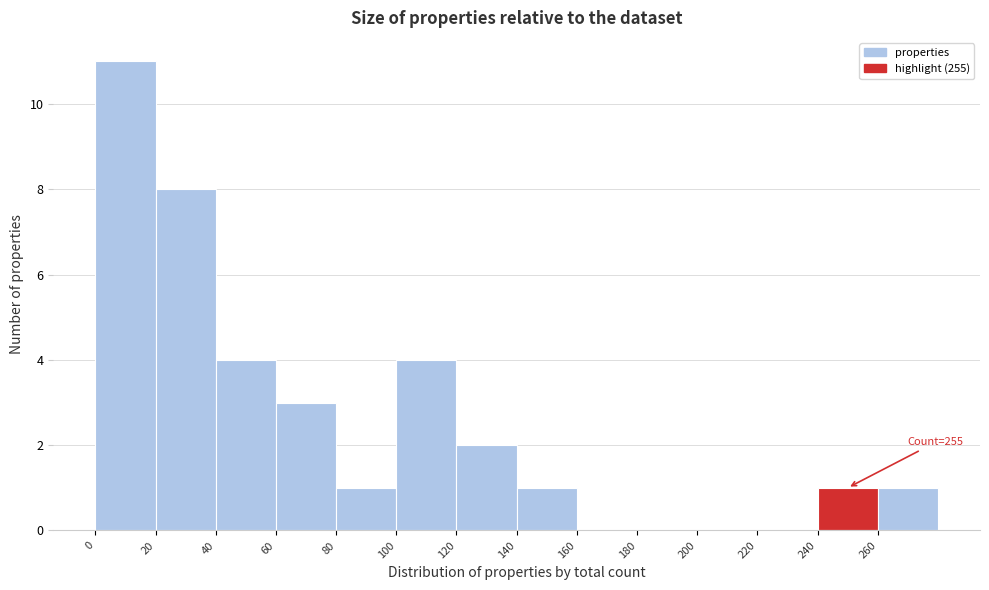

Over which range of the x-axis is the bar tallest?

0 to 20